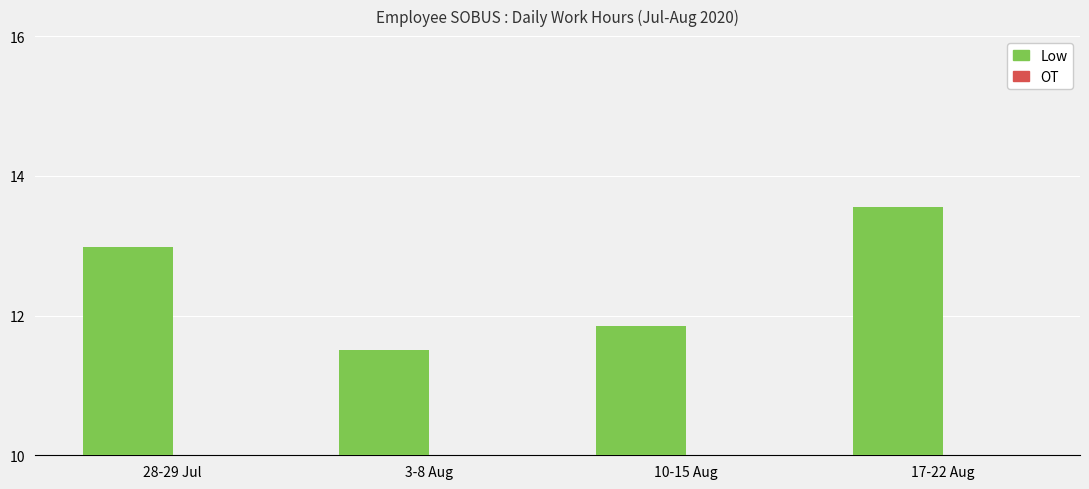

List the labels in order of value, smallest first.

3-8 Aug, 10-15 Aug, 28-29 Jul, 17-22 Aug